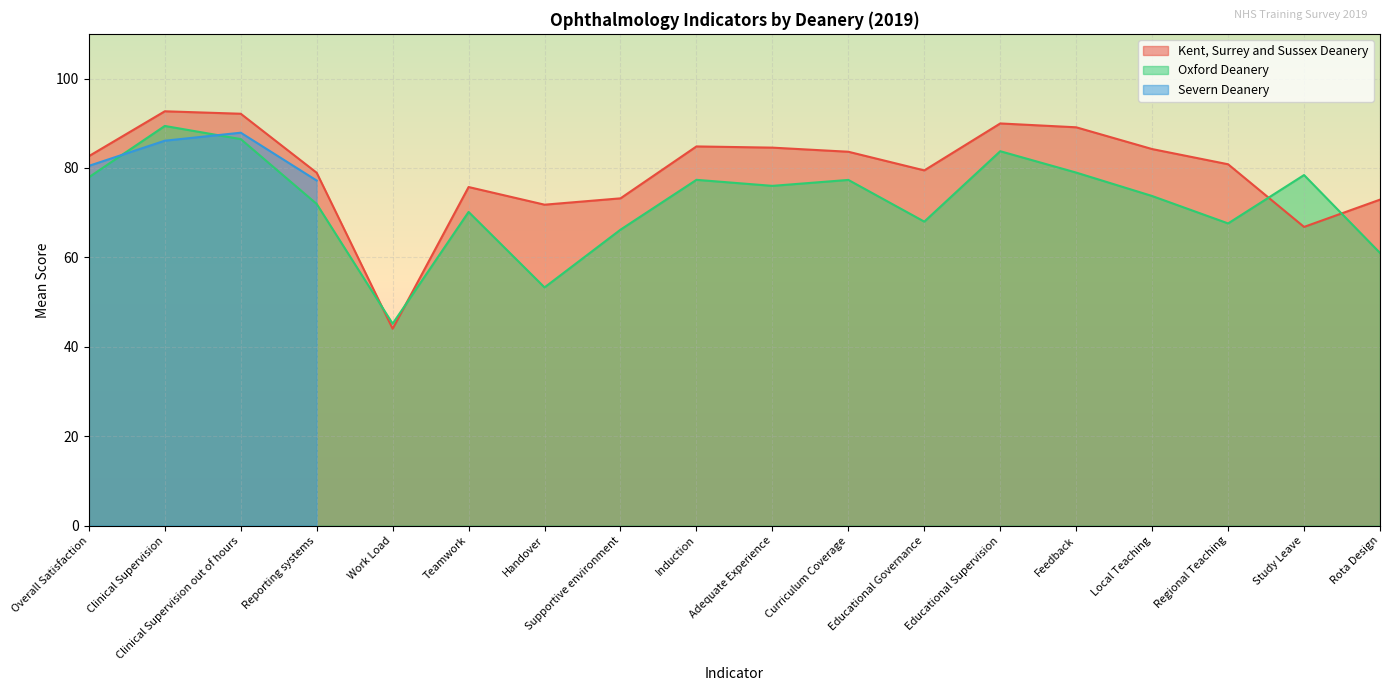

True or false: Kent, Surrey and Sussex Deanery and Oxford Deanery intersect in this chart.

True